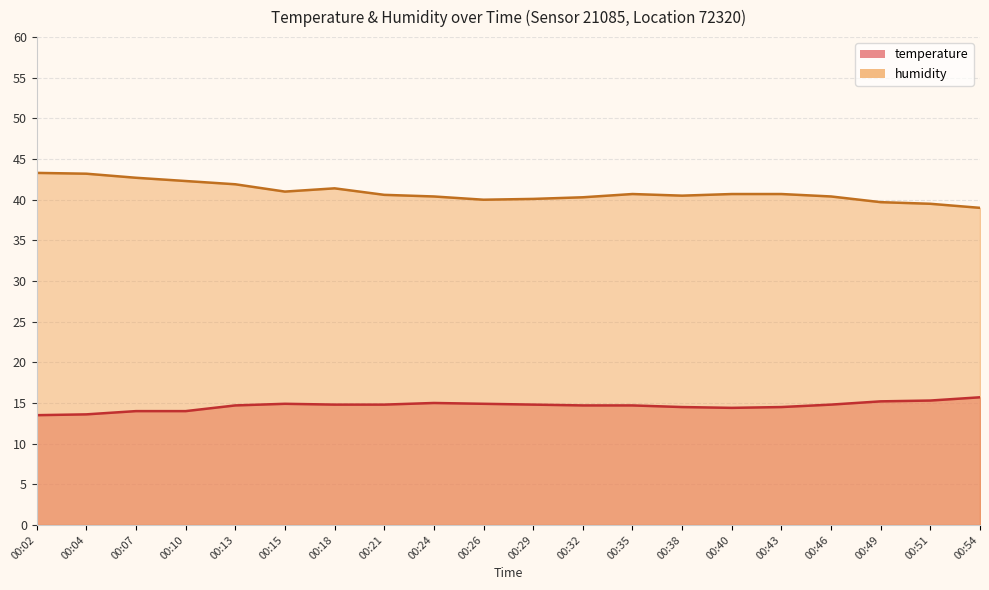

True or false: humidity and temperature intersect in this chart.

False